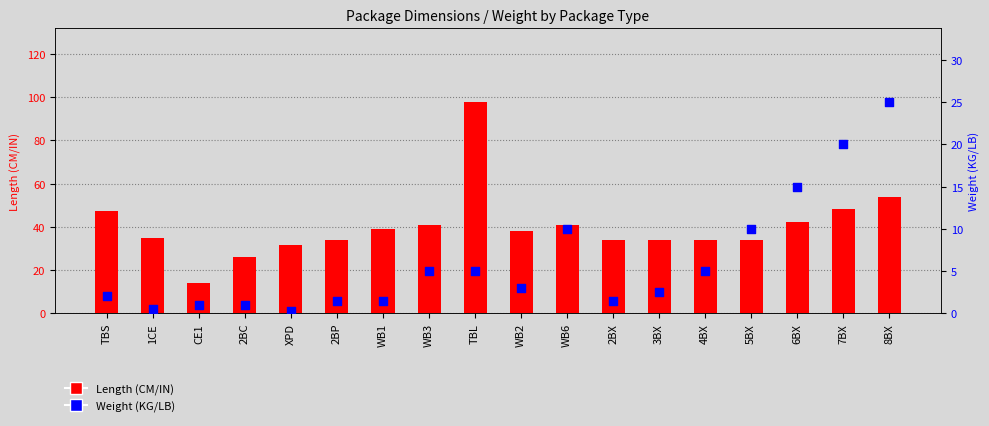

Which series has the largest Y range (max minus min)?

Length (CM/IN)